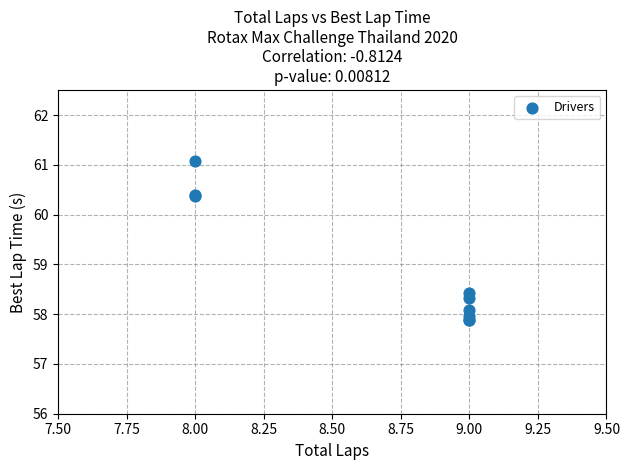

What Y value in the scatter plot is closest to 59?

58.4